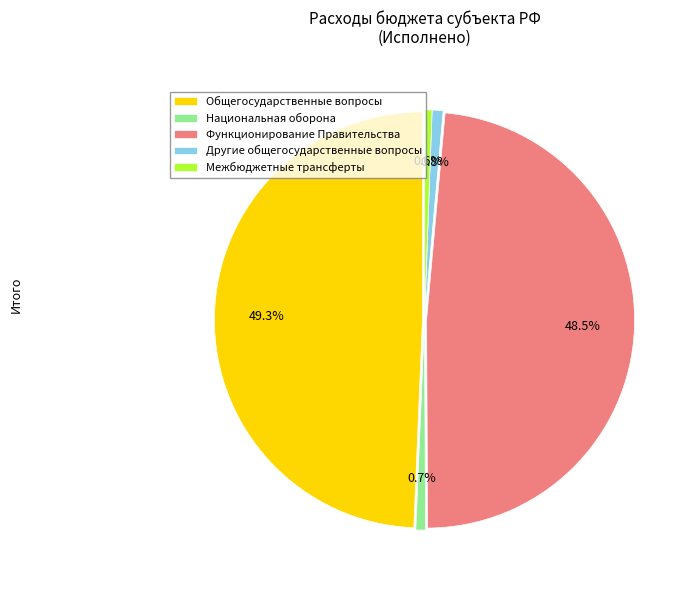

True or false: Межбюджетные трансферты accounts for 1% of the total.

True